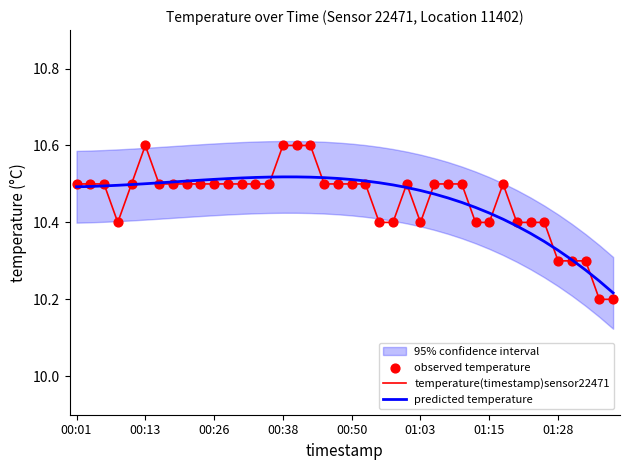

True or false: temperature(timestamp)sensor22471 has a value of 10.4 at 01:15.

True